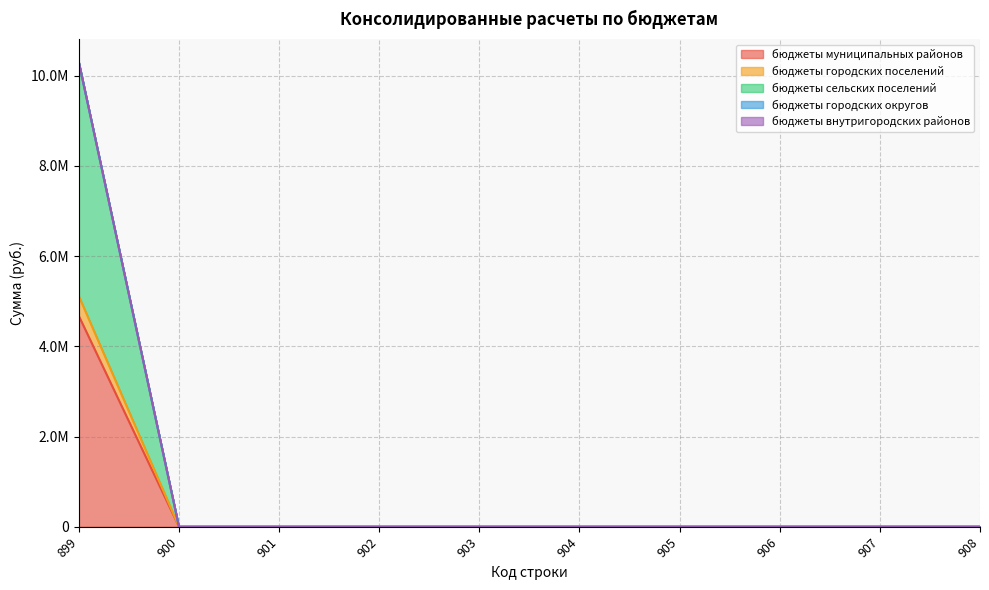

True or false: бюджеты муниципальных районов and бюджеты сельских поселений intersect in this chart.

False